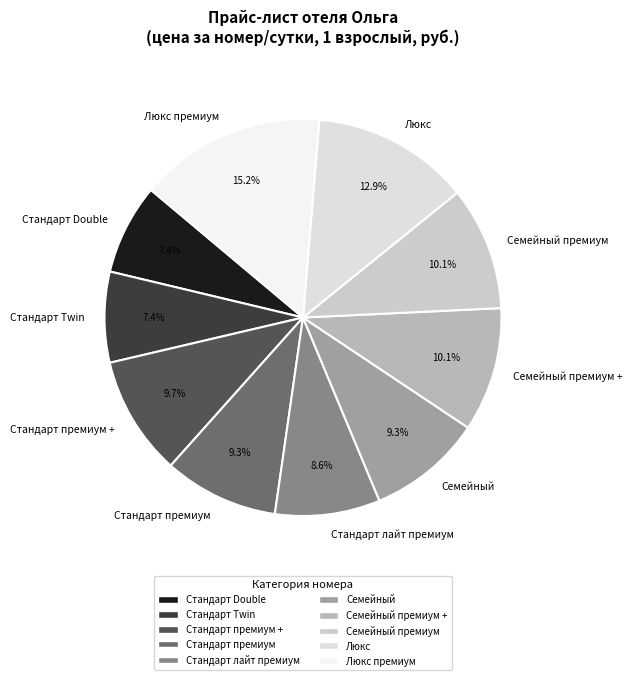

To the nearest percent, what is the average slice percentage?

10%